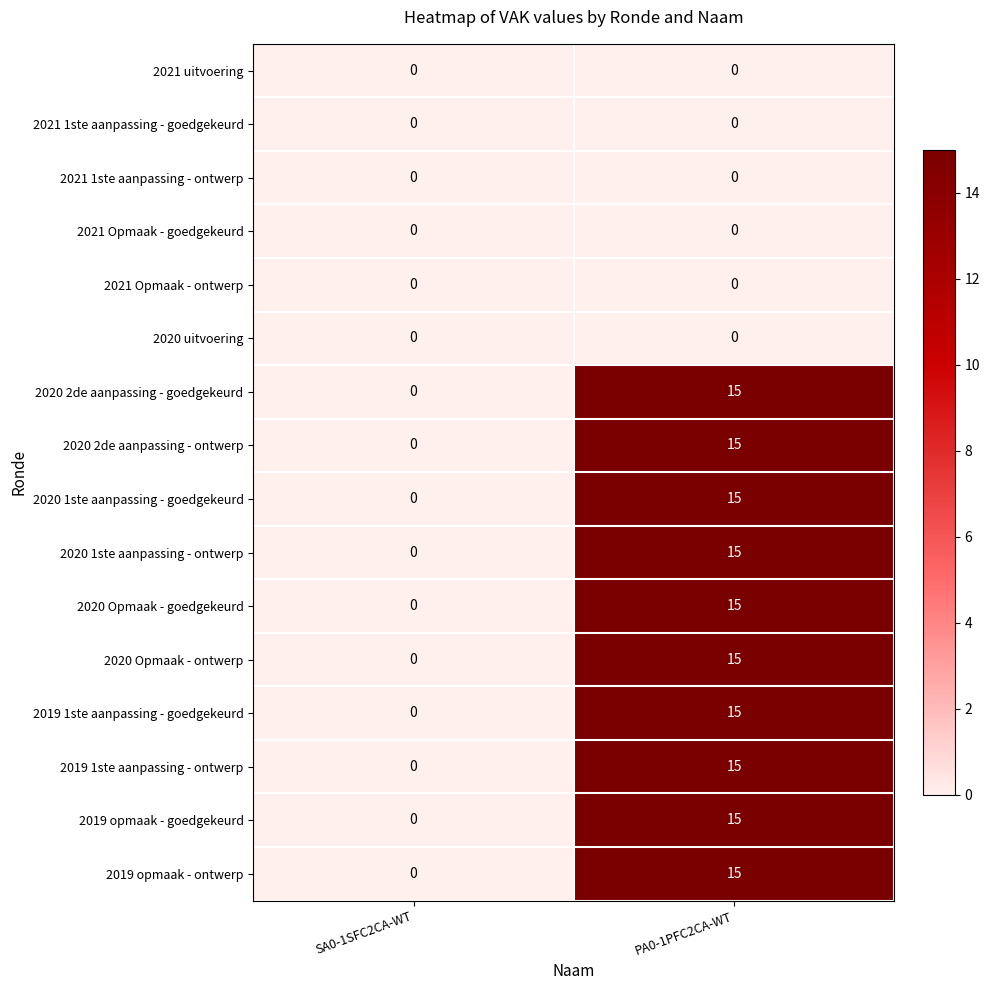

What is the difference between the highest and lowest values at PA0-1PFC2CA-WT?

15